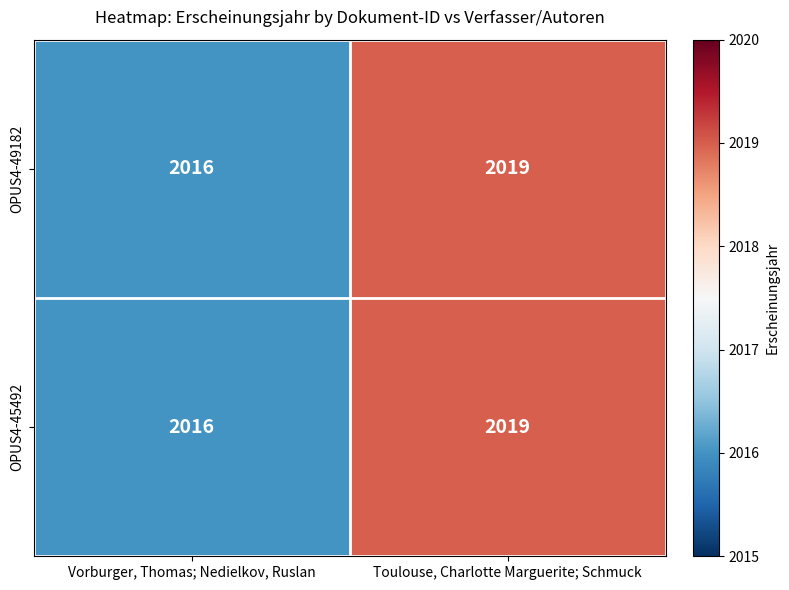

What is the maximum value shown in the chart?

2019